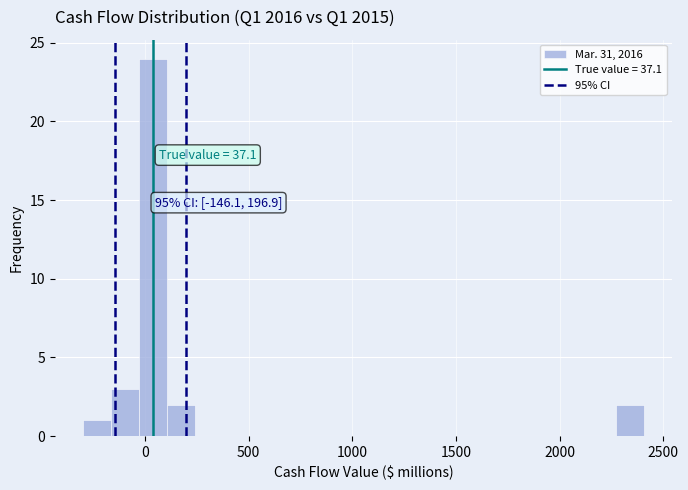

Around what value on the x-axis is the tallest bar? Give the approximate position of its centre, as read against the axis.

50